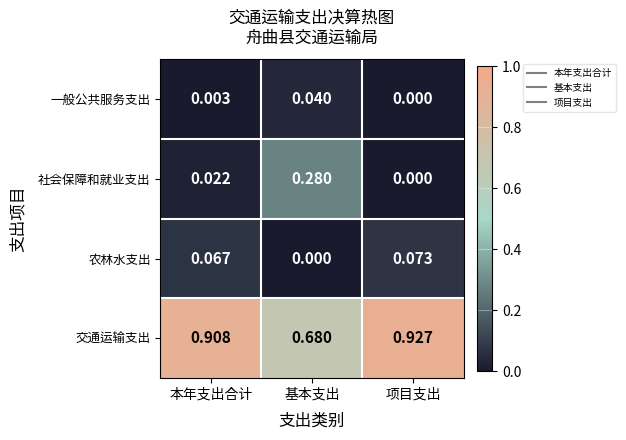

At which label does 农林水支出 reach its minimum?

基本支出